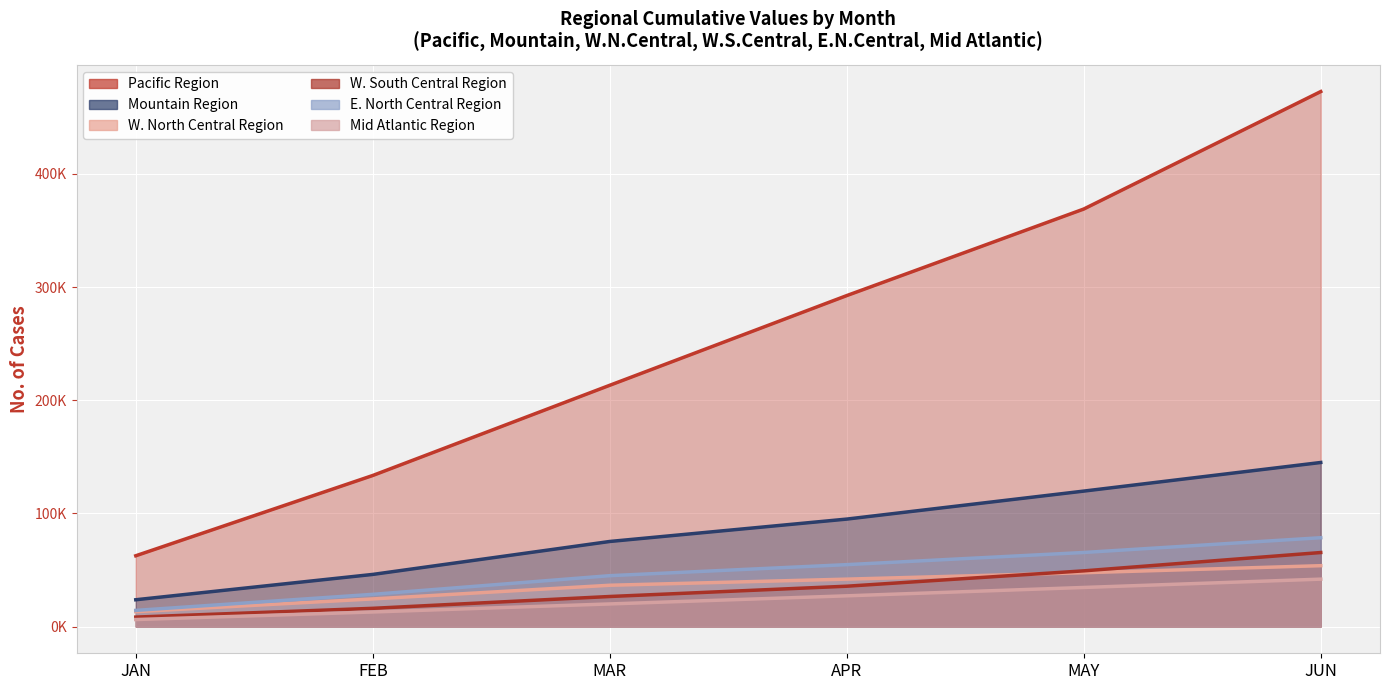

How many data points in E. North Central Region are above 54688?

3